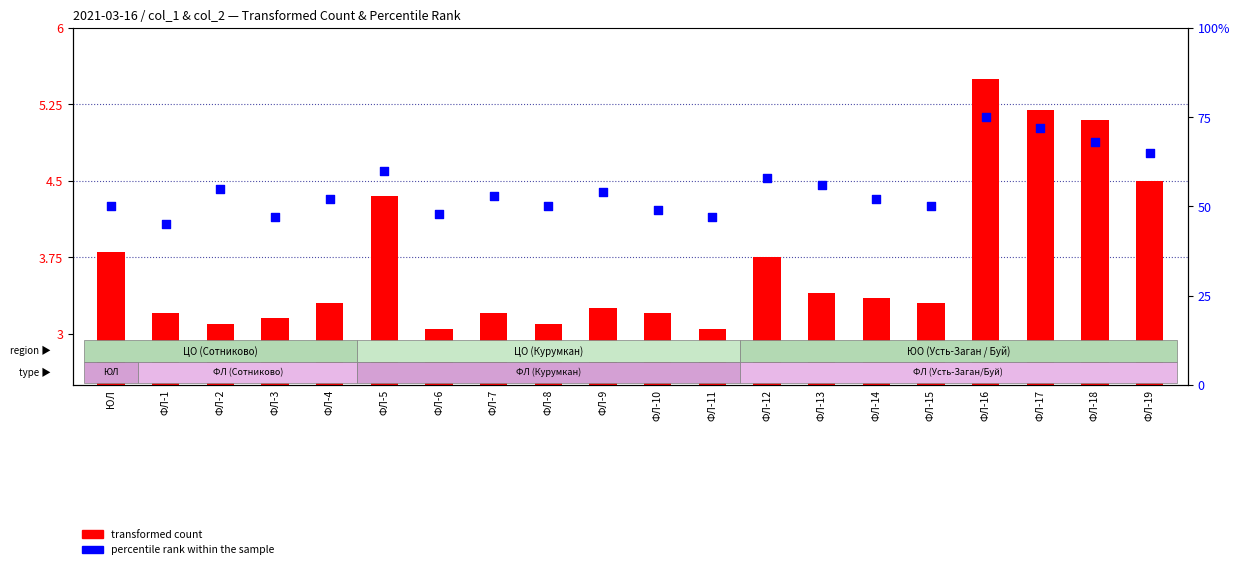

What are all the series names shown in the legend?

transformed count, percentile rank within the sample